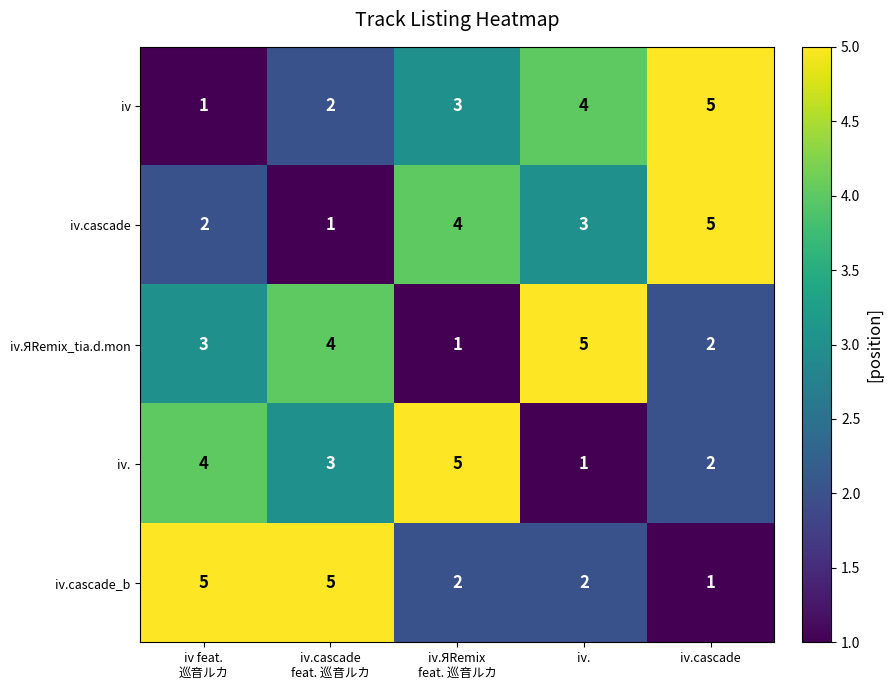

At iv., list the series in order from largest to smallest.

iv.ЯRemix_tia.d.mon, iv, iv.cascade, iv.cascade_b, iv.